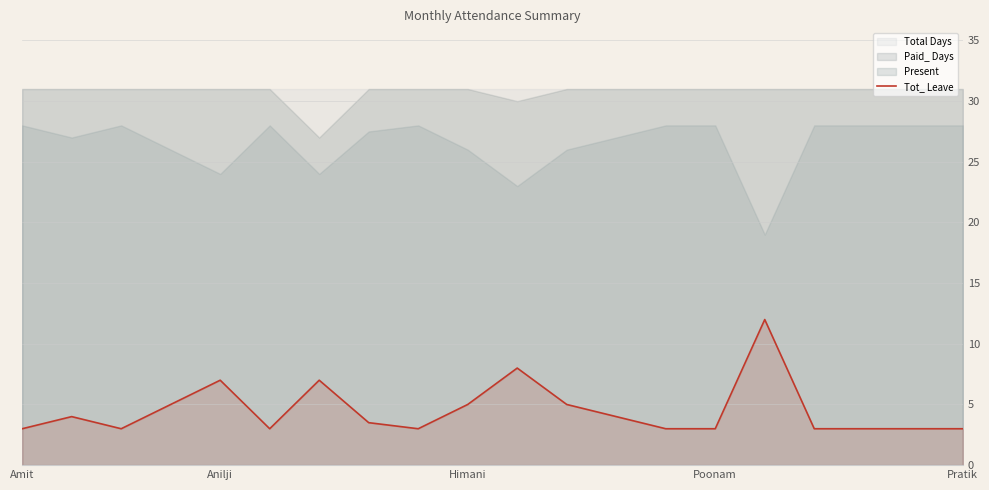

What value does the Tot_ Leave series have at Anilji?

7.0